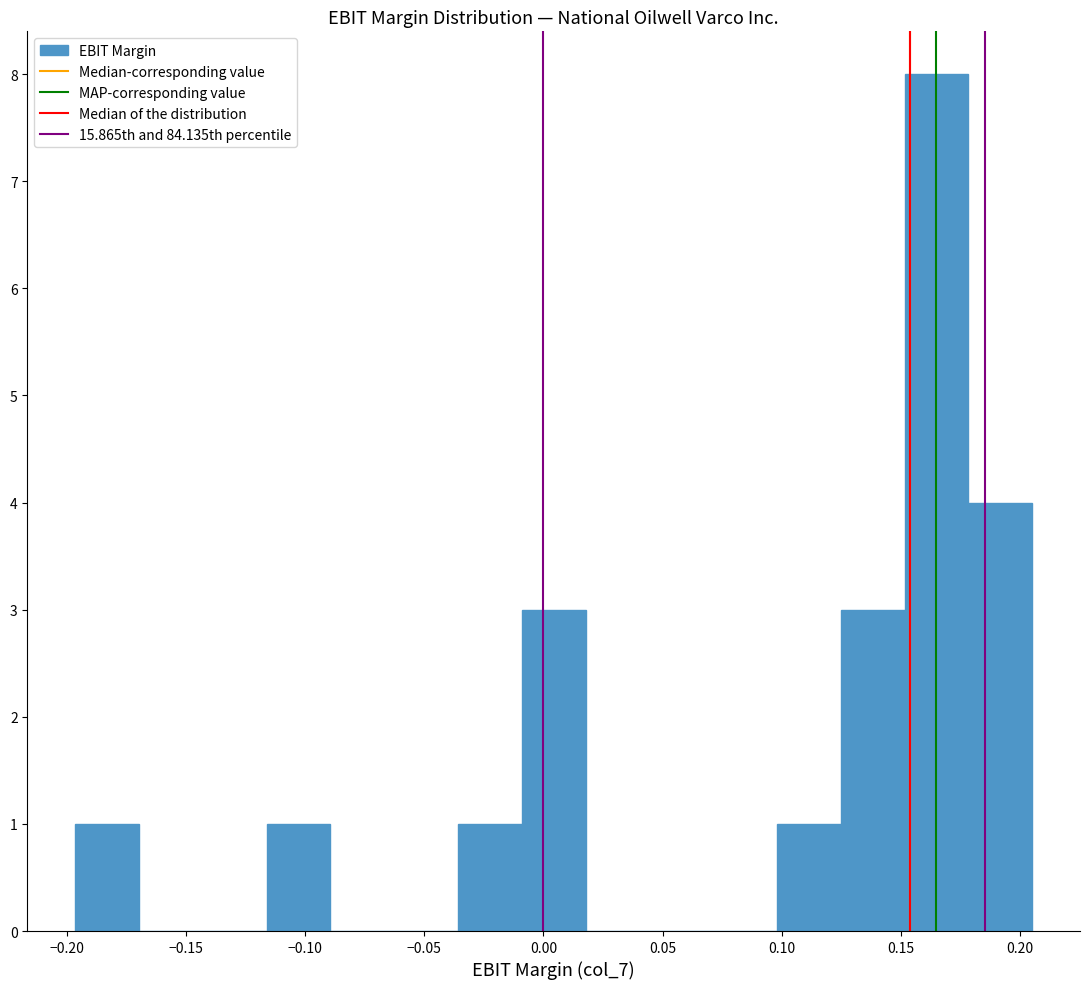

Reading left to right, list every bar in this chart as the range it spans on the x-axis followed by its height. Neither the bar edges nor the heights are printed on the chart, so give them approximately, as read against the axes.

-0.195 to -0.170: 1
-0.170 to -0.145: 0
-0.145 to -0.115: 0
-0.115 to -0.090: 1
-0.090 to -0.065: 0
-0.065 to -0.035: 0
-0.035 to -0.010: 1
-0.010 to 0.020: 3
0.020 to 0.045: 0
0.045 to 0.070: 0
0.070 to 0.100: 0
0.100 to 0.125: 1
0.125 to 0.150: 3
0.150 to 0.180: 8
0.180 to 0.205: 4